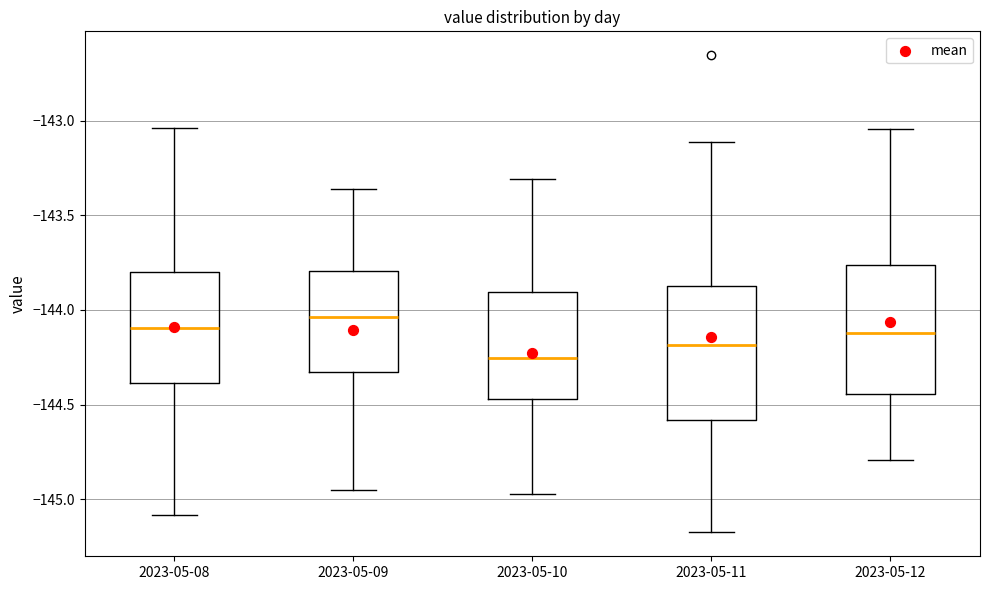

Reading left to right, transcribe this box plot: for each box, give where its median line is, the range the box spans, and where its two whiskers end, as read against the y-axis. The values are not printed on the chart, so give them approximately, as read against the axis.

2023-05-08: median -144.10, box -144.40 to -143.80, whiskers -145.10 to -143.05
2023-05-09: median -144.05, box -144.35 to -143.80, whiskers -144.95 to -143.35
2023-05-10: median -144.25, box -144.45 to -143.90, whiskers -144.95 to -143.30
2023-05-11: median -144.20, box -144.60 to -143.90, whiskers -145.20 to -143.10
2023-05-12: median -144.10, box -144.45 to -143.75, whiskers -144.80 to -143.05